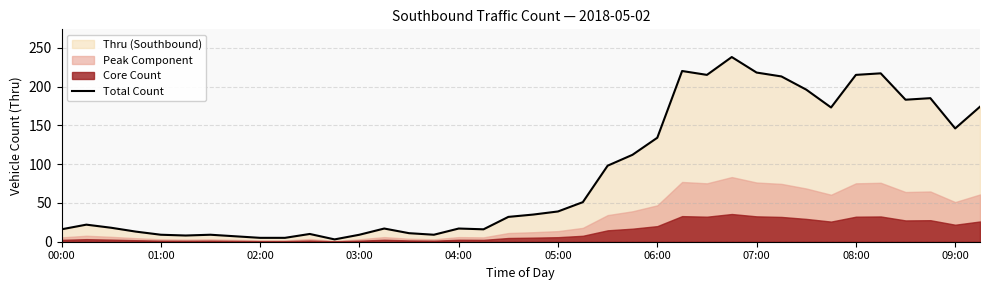

True or false: Total Count has a value of 218 at 07:00.

True